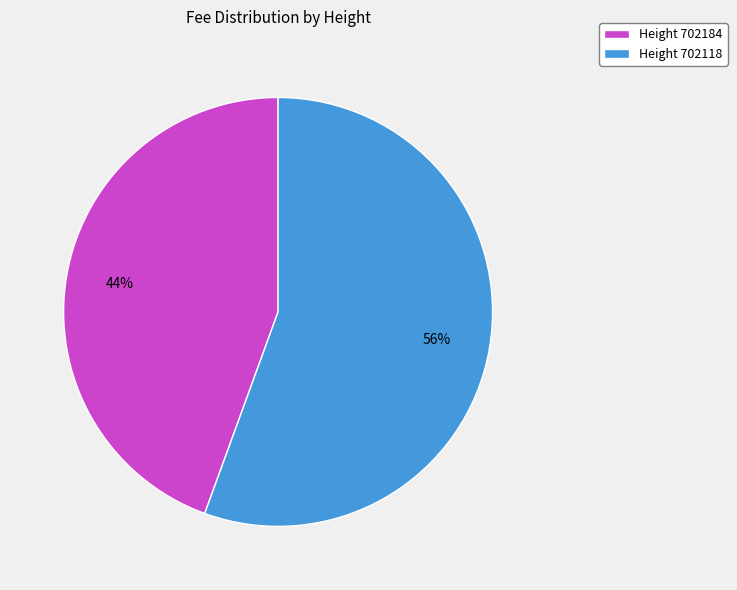

Do Height 702184 and Height 702118 together represent more than half of the pie?

Yes